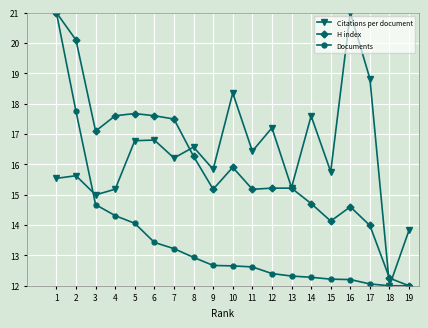

After their last crossing, which series has the higher values: Documents or Citations per document?

Citations per document